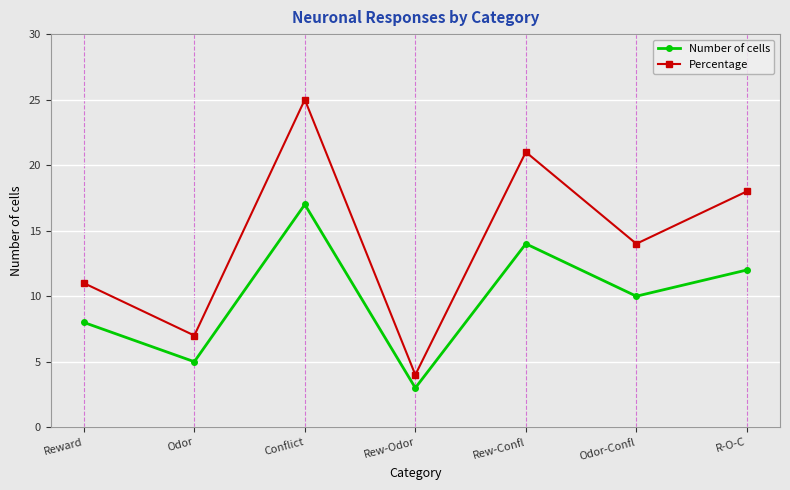

Reading left to right, transcribe all the data shown in this chart.

Number of cells: 8	5	17	3	14	10	12
Percentage: 11	7	25	4	21	14	18